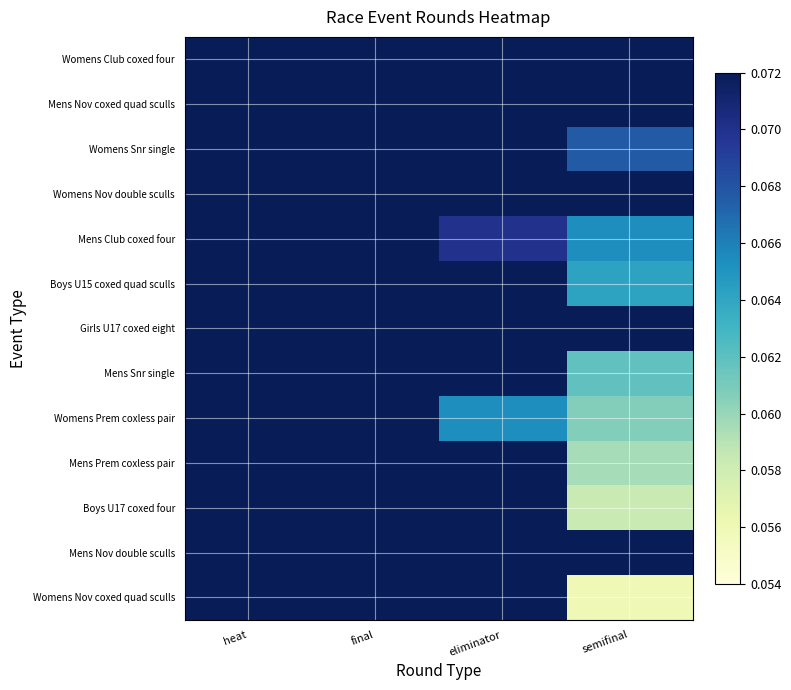

Reading right to left, transcribe all the data shown in this chart.

Womens Club coxed four: semifinal=0.2	eliminator=0.4	final=0.6	heat=0.8
Mens Nov coxed quad sculls: semifinal=0.2	eliminator=0.2	final=0.5	heat=0.8
Womens Snr single: semifinal=0.1	eliminator=0.2	final=0.2	heat=0.4
Womens Nov double sculls: semifinal=0.2	eliminator=0.4	final=0.5	heat=0.6
Mens Club coxed four: semifinal=0.1	eliminator=0.1	final=0.2	heat=0.2
Boys U15 coxed quad sculls: semifinal=0.1	eliminator=0.2	final=0.4	heat=0.4
Girls U17 coxed eight: semifinal=0.2	eliminator=0.2	final=0.4	heat=0.5
Mens Snr single: semifinal=0.1	eliminator=0.2	final=0.4	heat=0.6
Womens Prem coxless pair: semifinal=0.1	eliminator=0.1	final=0.2	heat=0.2
Mens Prem coxless pair: semifinal=0.1	eliminator=0.2	final=0.2	heat=0.4
Boys U17 coxed four: semifinal=0.1	eliminator=0.2	final=0.2	heat=0.5
Mens Nov double sculls: semifinal=0.2	eliminator=0.2	final=0.3	heat=0.6
Womens Nov coxed quad sculls: semifinal=0.1	eliminator=0.2	final=0.3	heat=0.8